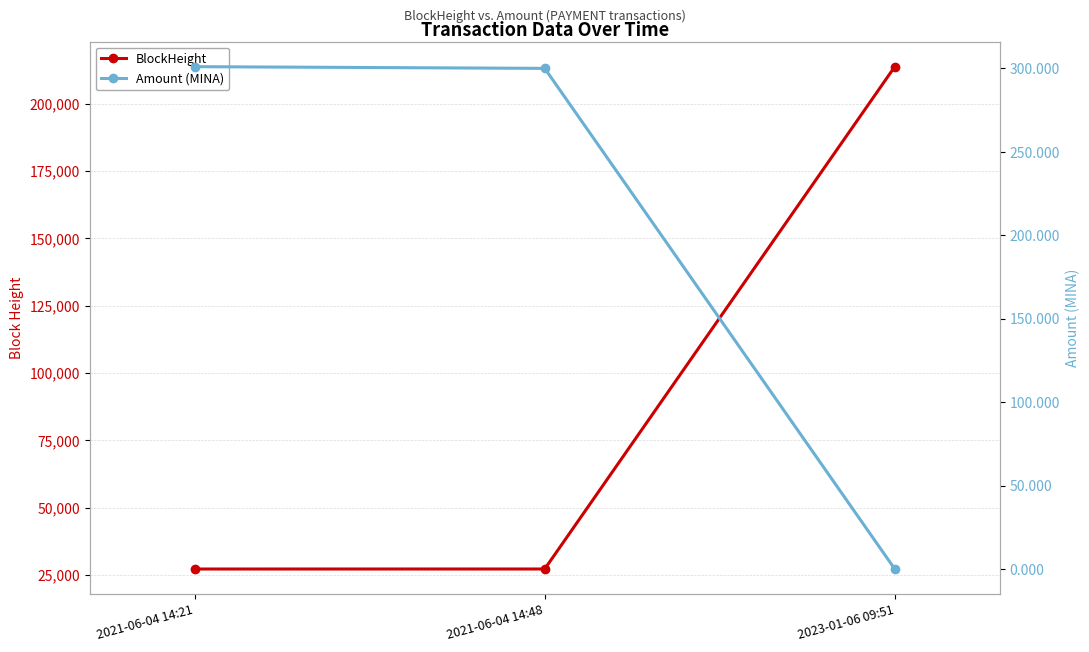

Rank the series by their maximum value, from highest to lowest.

BlockHeight, Amount (MINA)